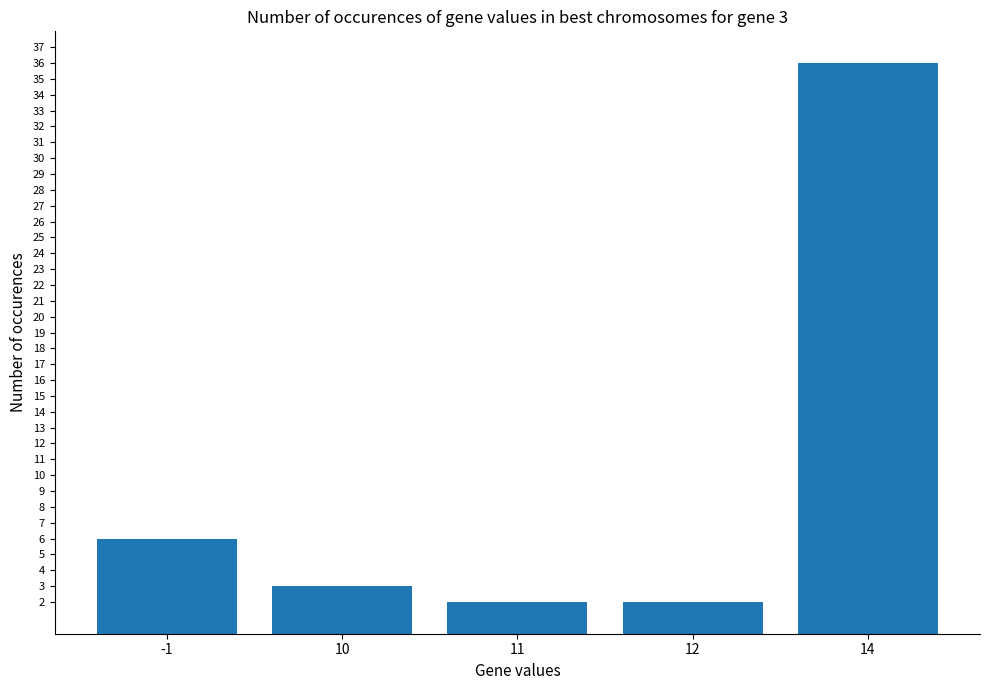

What is the minimum value shown in the chart?

2